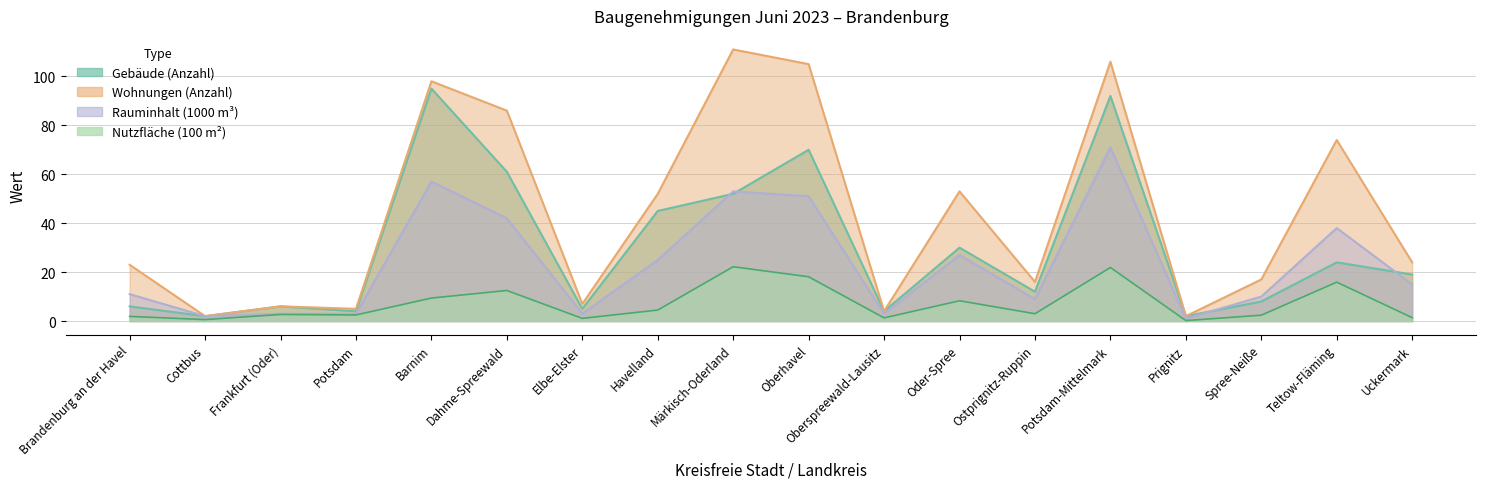

Count the number of data series in this chart.

4